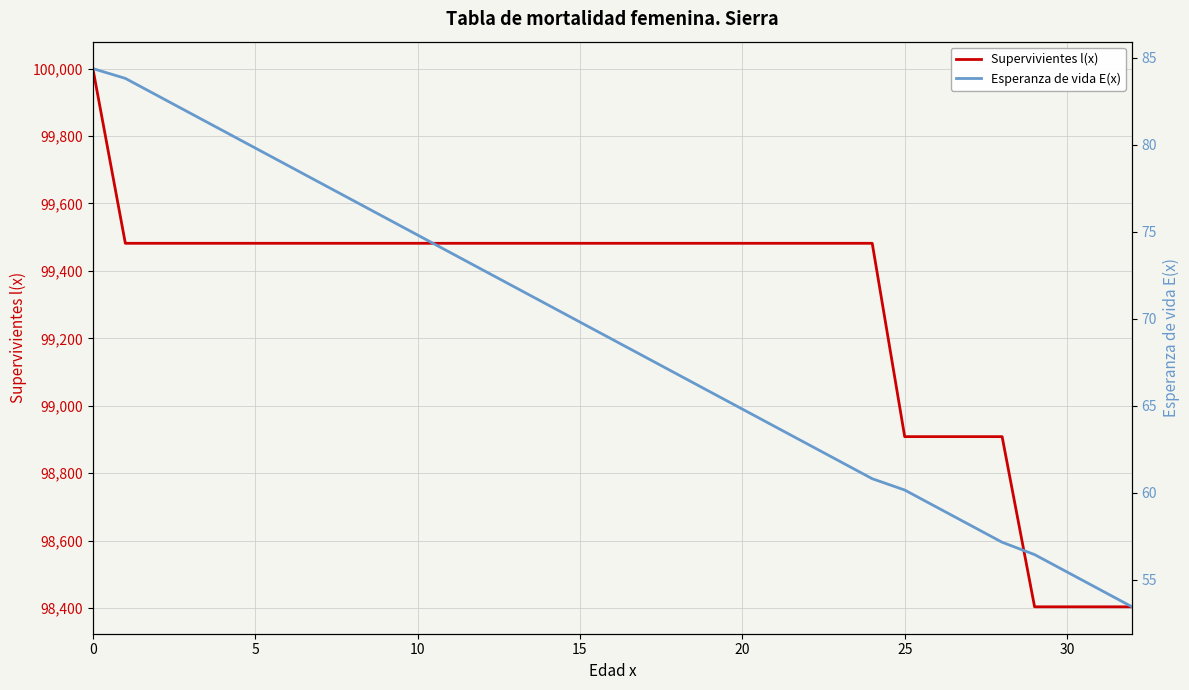

Is the value of Supervivientes l(x) at 35 greater than the value of Esperanza de vida E(x) at 26?

Yes